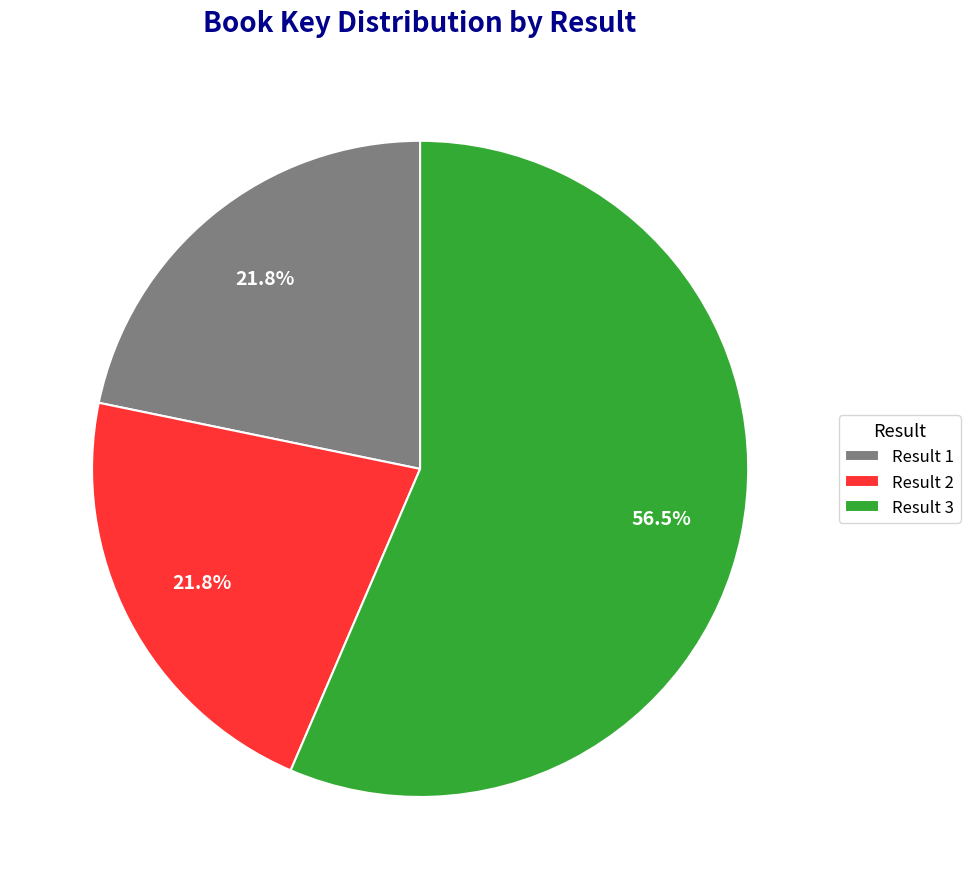

What percentage do Result 1 and Result 3 together represent?

78.2%